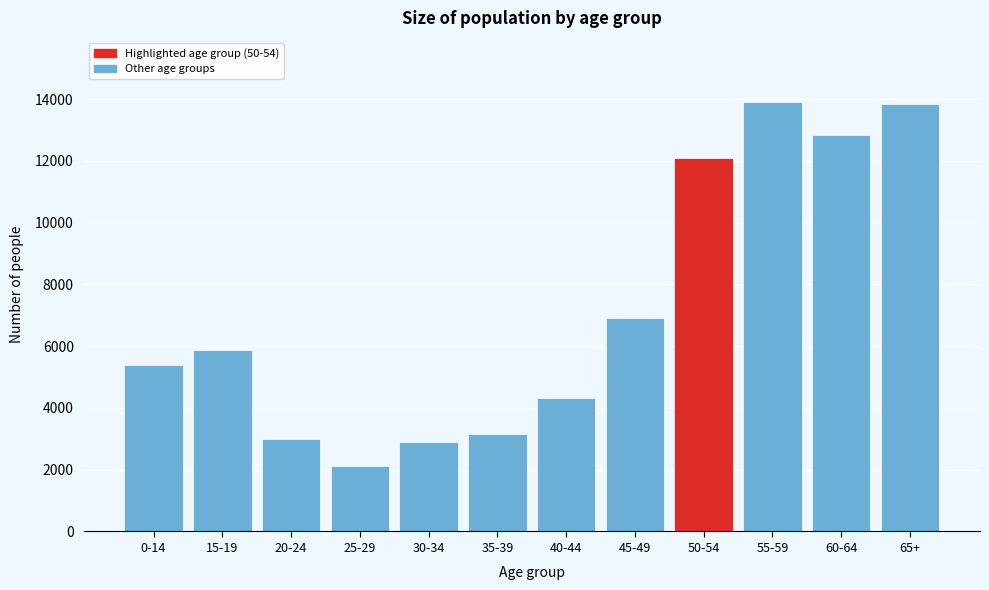

The value at 35-39 is 4485. True or false?

False